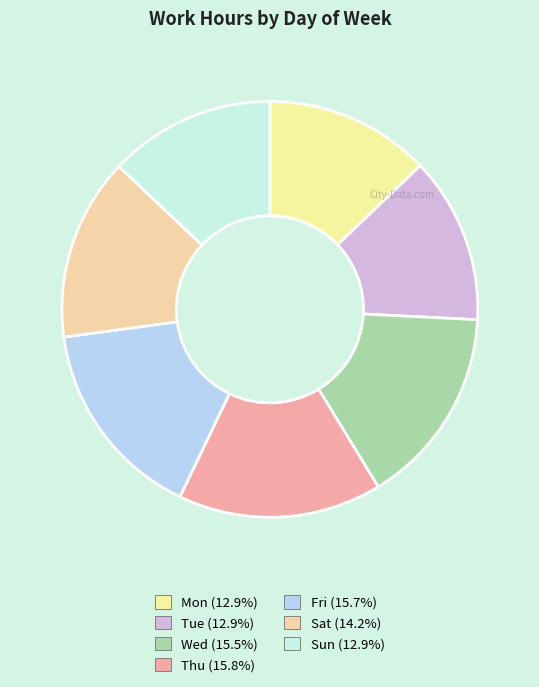

Which has a higher value, Tue or Fri?

Fri